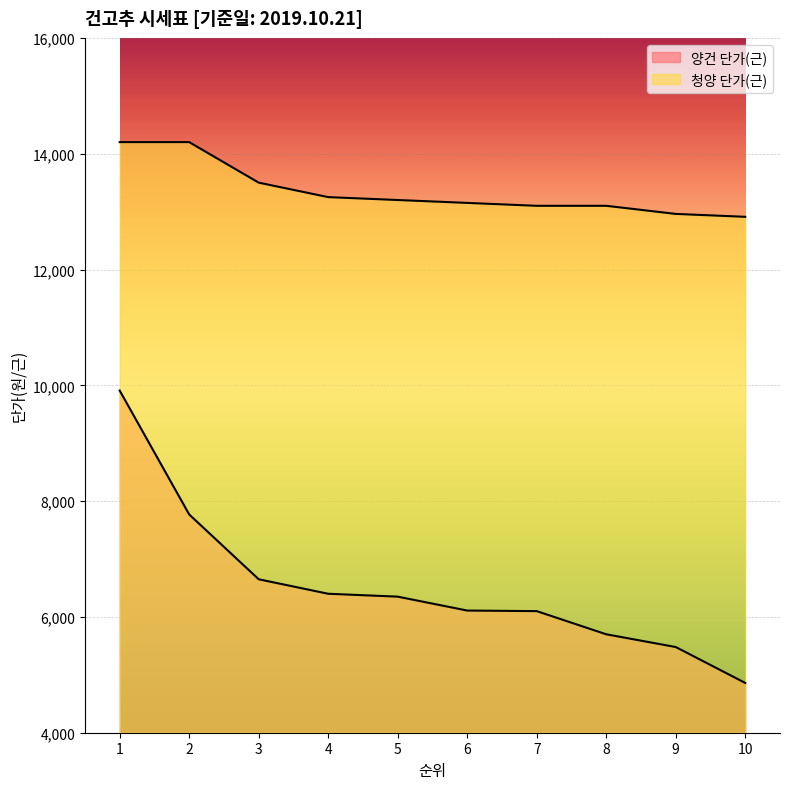

What is the value of the 청양 단가(근) point at the 9th from the left?

12960